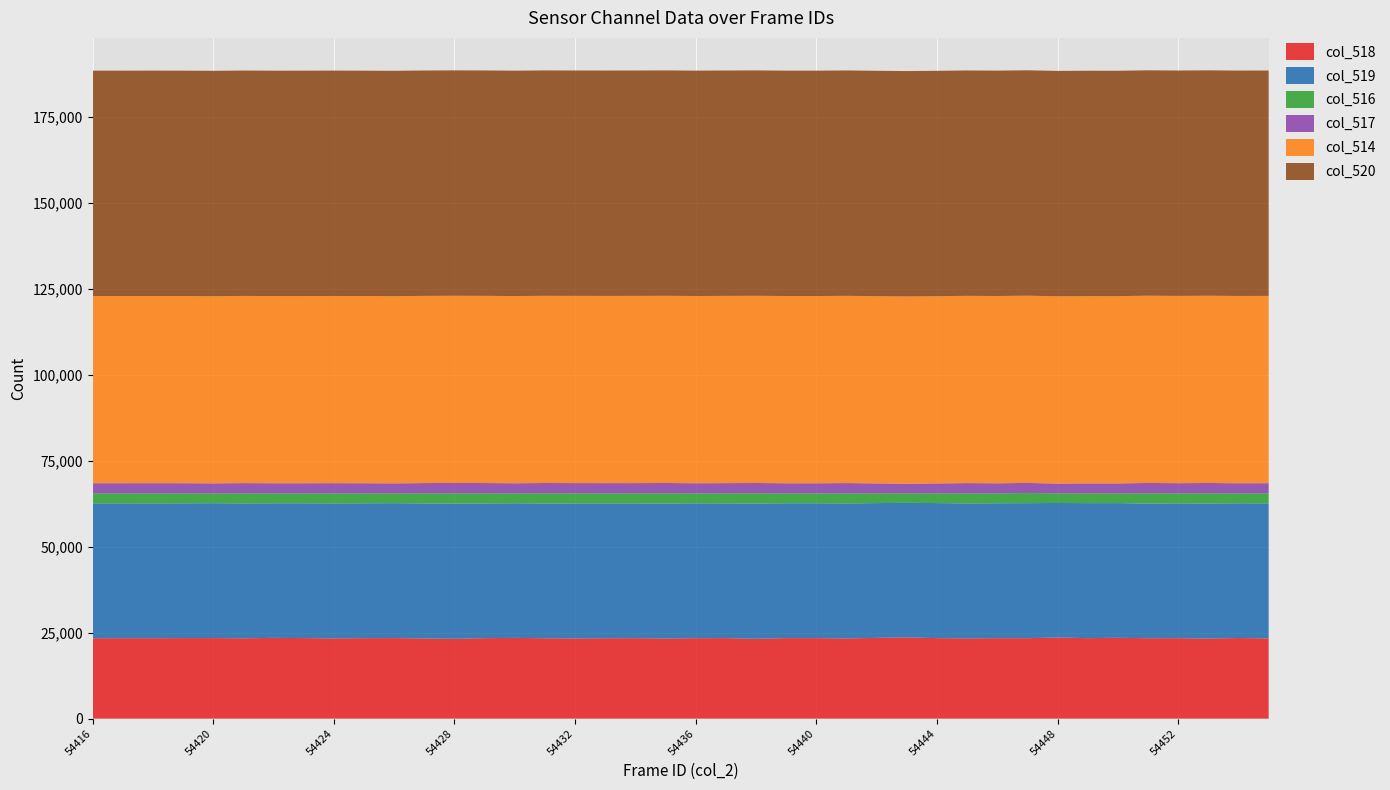

Reading left to right, list all the values displayed in this chart.

col_518: 54416=23382	54417=23400	54418=23395	54419=23429	54420=23430	54421=23362	54422=23484	54423=23426	54424=23340	54425=23411	54426=23429	54427=23323	54428=23212	54429=23406	54430=23480	54431=23380	54432=23327	54433=23383	54434=23404	54435=23311	54436=23401	54437=23425	54438=23223	54439=23424	54440=23415	54441=23324	54442=23482	54443=23617	54444=23416	54445=23344	54446=23404	54447=23404	54448=23574	54449=23411	54450=23506	54451=23389	54452=23404	54453=23296	54454=23443	54455=23336
col_519: 54416=39226	54417=39210	54418=39198	54419=39180	54420=39220	54421=39219	54422=39136	54423=39193	54424=39257	54425=39206	54426=39227	54427=39250	54428=39322	54429=39158	54430=39147	54431=39174	54432=39250	54433=39204	54434=39177	54435=39240	54436=39219	54437=39160	54438=39330	54439=39204	54440=39214	54441=39249	54442=39188	54443=39131	54444=39260	54445=39234	54446=39224	54447=39249	54448=39137	54449=39249	54450=39164	54451=39149	54452=39199	54453=39254	54454=39179	54455=39268
col_516: 54416=2927	54417=2925	54418=2942	54419=2926	54420=2885	54421=2954	54422=2915	54423=2916	54424=2938	54425=2918	54426=2879	54427=2962	54428=3001	54429=2971	54430=2908	54431=2981	54432=2958	54433=2948	54434=2954	54435=2984	54436=2915	54437=2950	54438=2982	54439=2907	54440=2906	54441=2962	54442=2865	54443=2787	54444=2859	54445=2957	54446=2907	54447=2941	54448=2824	54449=2875	54450=2865	54451=2997	54452=2932	54453=2985	54454=2913	54455=2931
col_517: 54416=2927	54417=2925	54418=2940	54419=2924	54420=2882	54421=2953	54422=2915	54423=2916	54424=2937	54425=2916	54426=2879	54427=2961	54428=3001	54429=2971	54430=2908	54431=2981	54432=2958	54433=2948	54434=2954	54435=2984	54436=2915	54437=2950	54438=2982	54439=2907	54440=2904	54441=2962	54442=2864	54443=2787	54444=2859	54445=2955	54446=2907	54447=2941	54448=2823	54449=2875	54450=2864	54451=2995	54452=2932	54453=2985	54454=2912	54455=2931
col_514: 54416=54416	54417=54417	54418=54418	54419=54419	54420=54420	54421=54421	54422=54422	54423=54423	54424=54424	54425=54425	54426=54426	54427=54427	54428=54428	54429=54429	54430=54430	54431=54431	54432=54432	54433=54433	54434=54434	54435=54435	54436=54436	54437=54437	54438=54438	54439=54439	54440=54440	54441=54441	54442=54442	54443=54443	54444=54444	54445=54445	54446=54446	54447=54447	54448=54448	54449=54449	54450=54450	54451=54451	54452=54452	54453=54453	54454=54454	54455=54455
col_520: 54416=65535	54417=65535	54418=65535	54419=65535	54420=65535	54421=65535	54422=65535	54423=65535	54424=65535	54425=65535	54426=65535	54427=65535	54428=65535	54429=65535	54430=65535	54431=65535	54432=65535	54433=65535	54434=65535	54435=65535	54436=65535	54437=65535	54438=65535	54439=65535	54440=65535	54441=65535	54442=65535	54443=65535	54444=65535	54445=65535	54446=65535	54447=65535	54448=65535	54449=65535	54450=65535	54451=65535	54452=65535	54453=65535	54454=65535	54455=65535